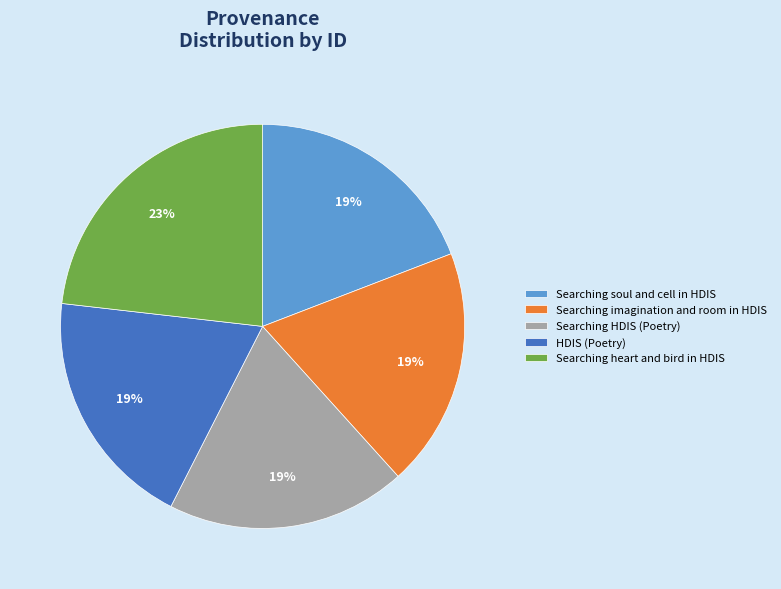

Does any single category account for the majority?

No